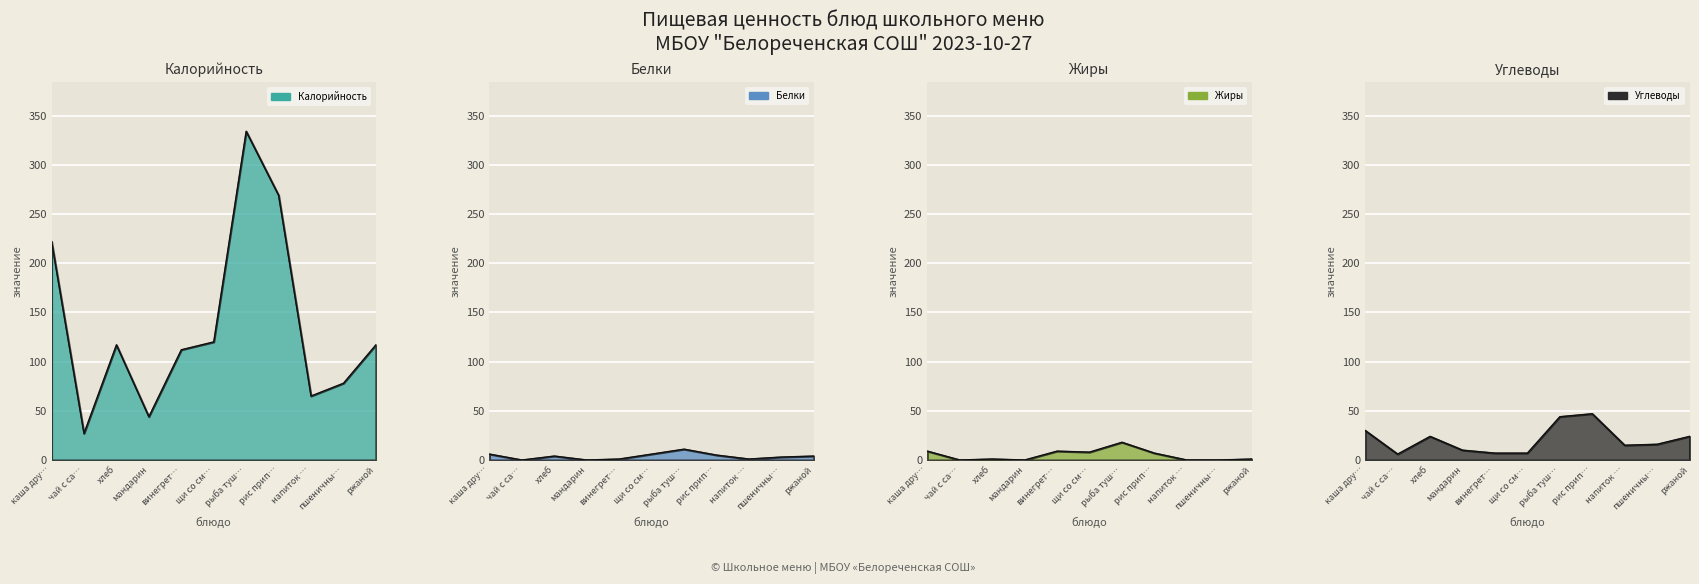

What is the difference between the second highest and minimum values in the Белки series?

6